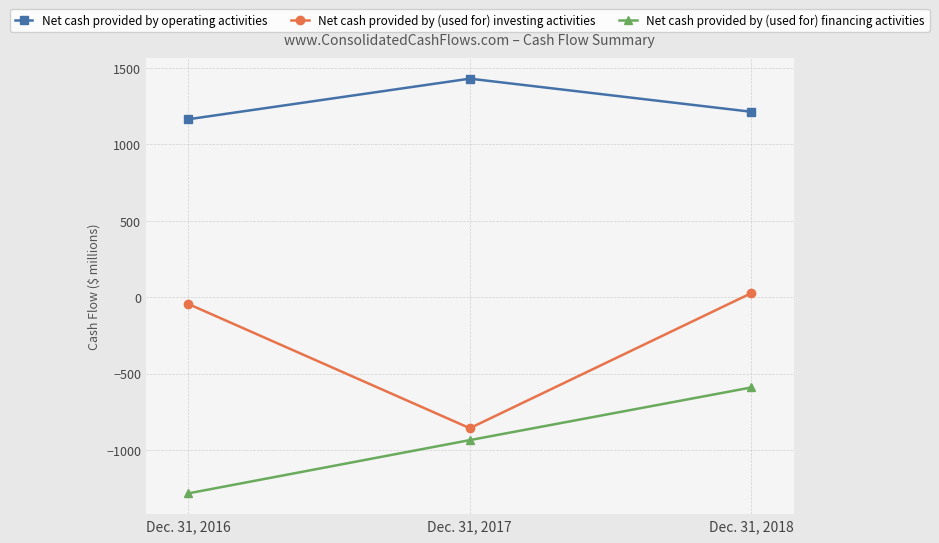

What is the sum of the Net cash provided by (used for) investing activities values at Dec. 31, 2016 and Dec. 31, 2017?

-902